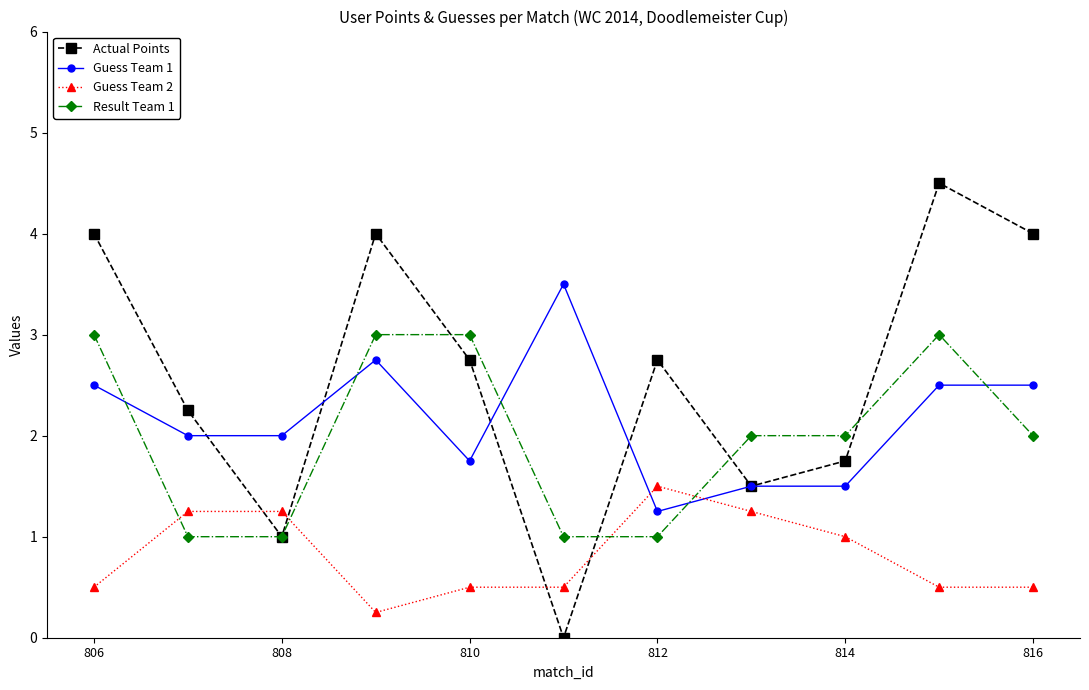

Which series has the largest total across all categories?

Actual Points